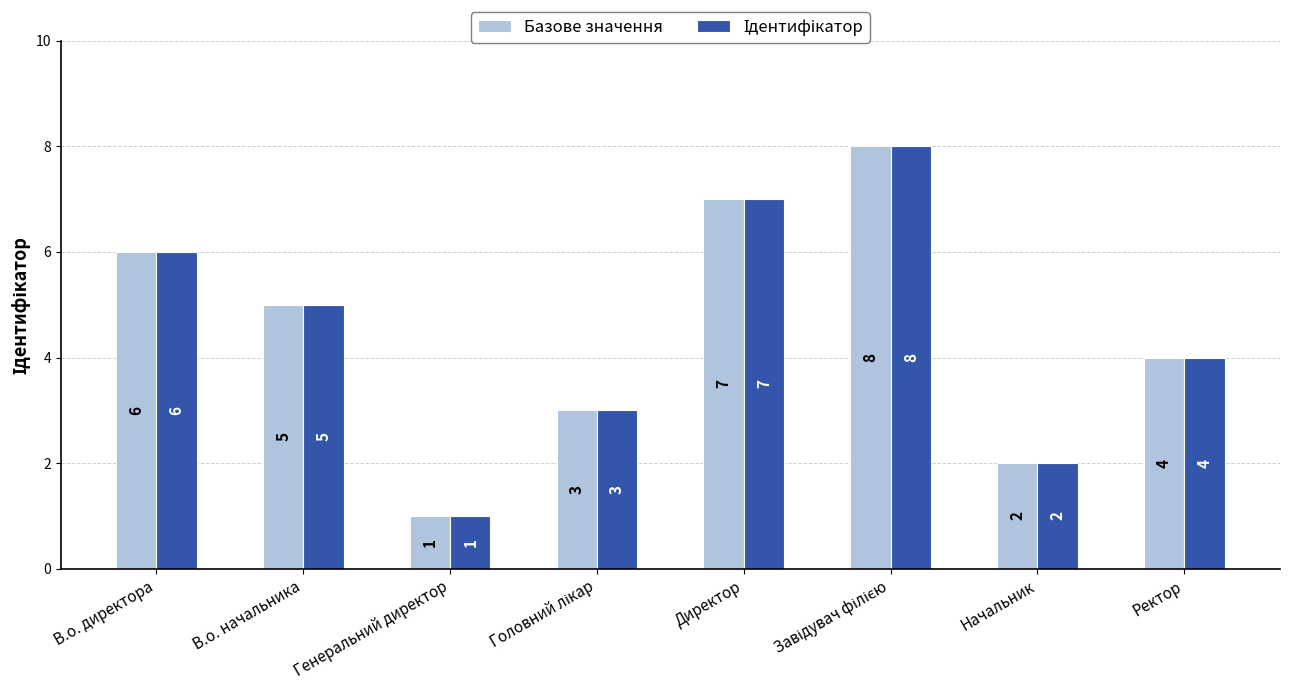

Where does the Базове значення series first go above 5?

В.о. директора